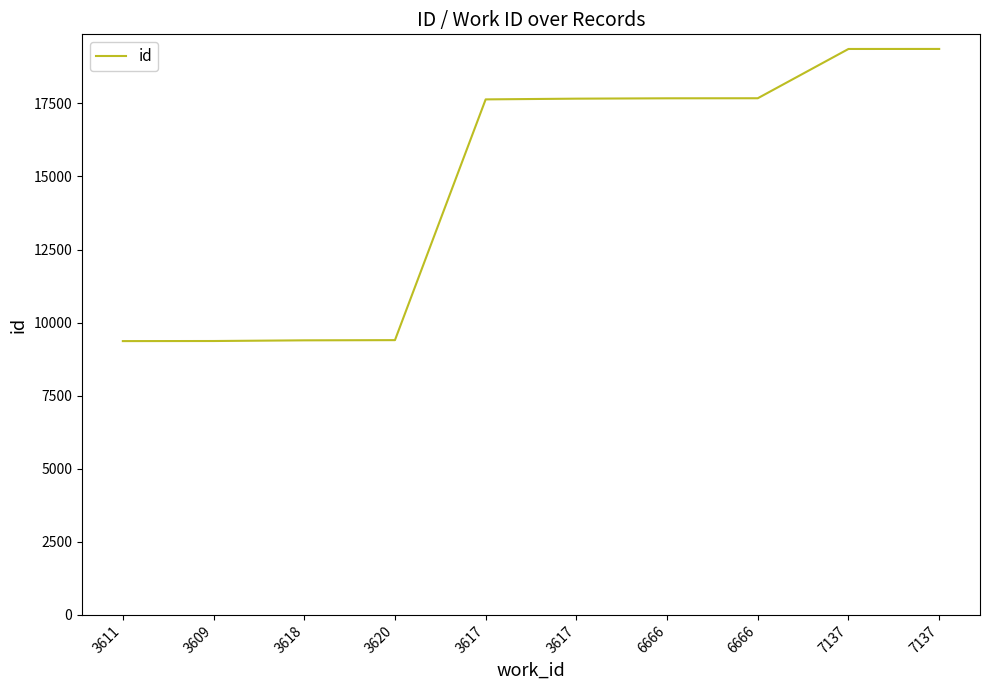

List the labels in order of value, smallest first.

3611, 3609, 3618, 3620, 3617, 3617, 6666, 6666, 7137, 7137